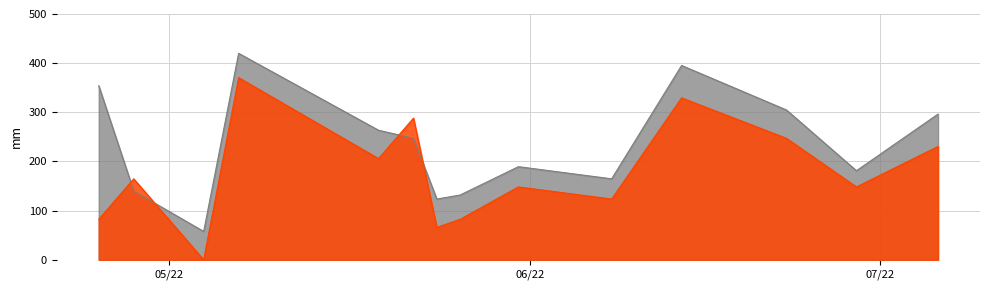

Which series has the widest spread of values?

Game ID Offset